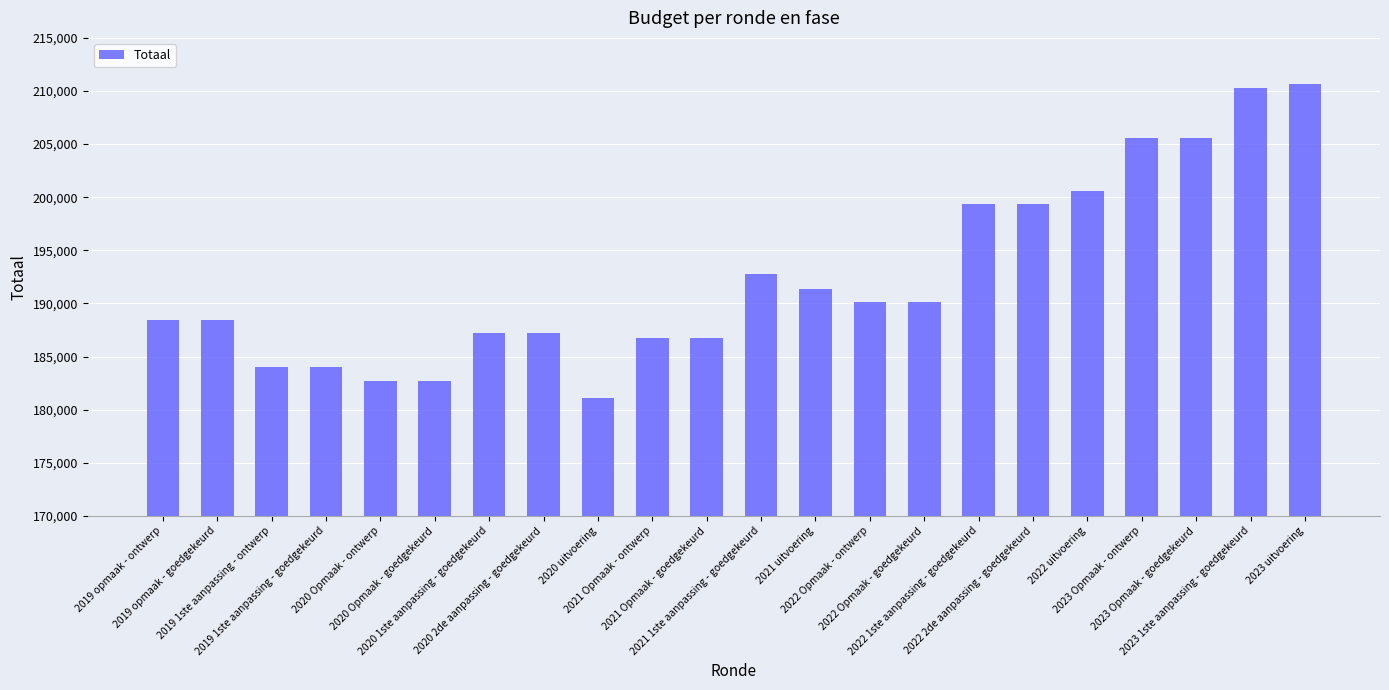

Reading left to right, what are all the values shown in this chart?

2019 opmaak - ontwerp=188440	2019 opmaak - goedgekeurd=188440	2019 1ste aanpassing - ontwerp=183970	2019 1ste aanpassing - goedgekeurd=183970	2020 Opmaak - ontwerp=182691	2020 Opmaak - goedgekeurd=182691	2020 1ste aanpassing - goedgekeurd=187211	2020 2de aanpassing - goedgekeurd=187211	2020 uitvoering=181060	2021 Opmaak - ontwerp=186764	2021 Opmaak - goedgekeurd=186764	2021 1ste aanpassing - goedgekeurd=192739	2021 uitvoering=191369	2022 Opmaak - ontwerp=190125	2022 Opmaak - goedgekeurd=190125	2022 1ste aanpassing - goedgekeurd=199373	2022 2de aanpassing - goedgekeurd=199373	2022 uitvoering=200592	2023 Opmaak - ontwerp=205613	2023 Opmaak - goedgekeurd=205613	2023 1ste aanpassing - goedgekeurd=210281	2023 uitvoering=210621